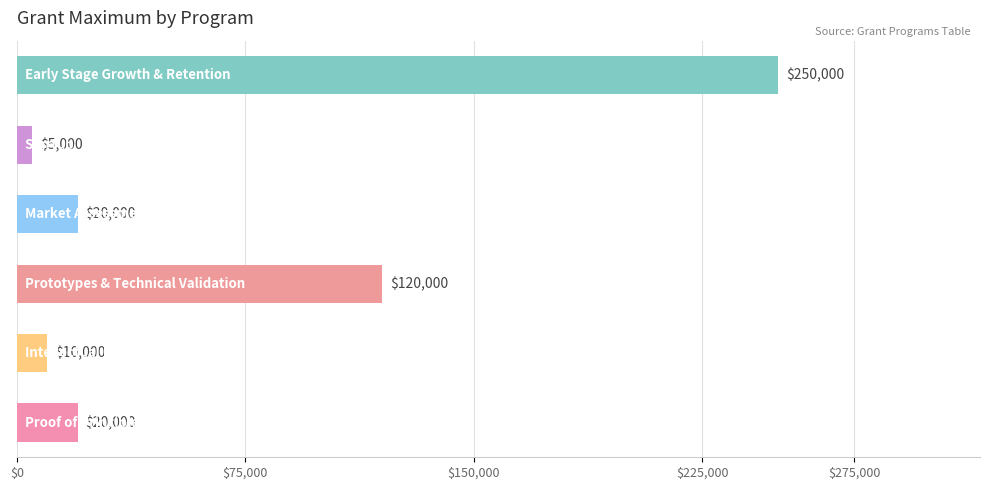

What is the maximum value shown in the chart?

250000